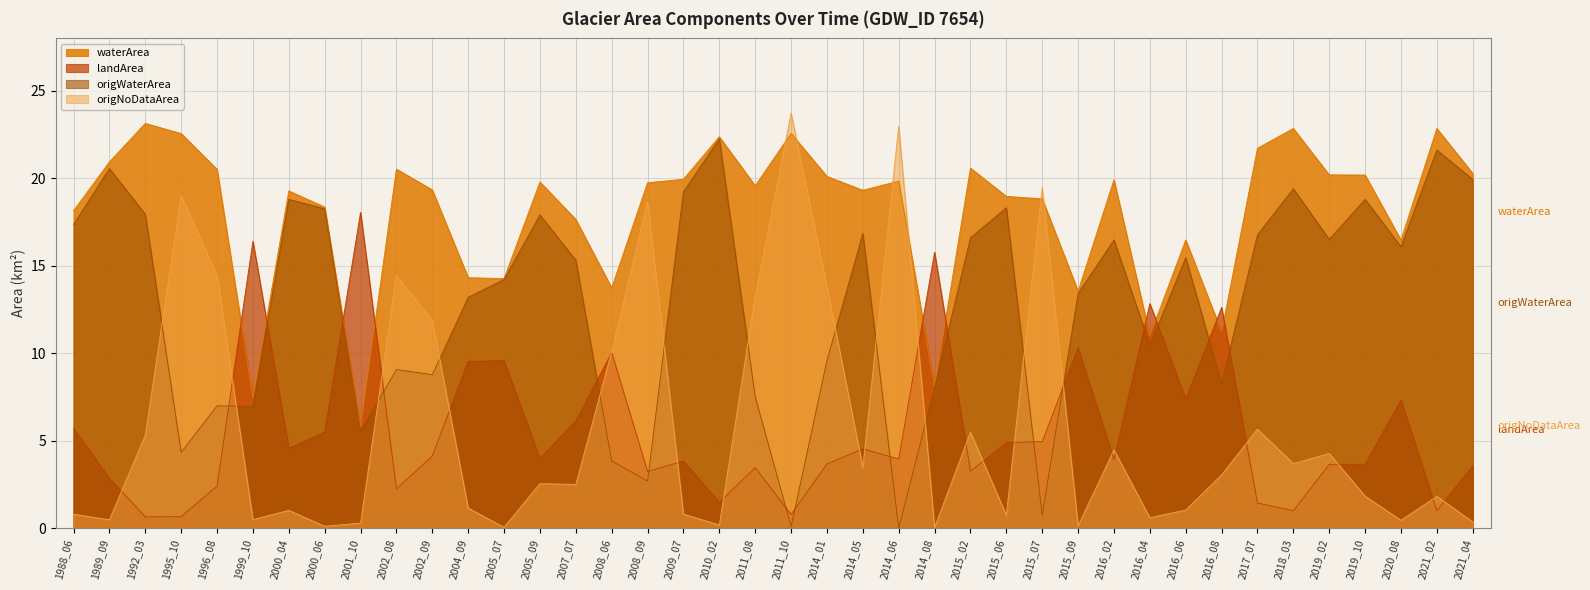

List the labels in order of origNoDataArea value, smallest first.

2014_08, 2005_07, 2000_06, 2015_09, 2010_02, 2001_10, 2021_04, 2020_08, 1989_09, 1999_10, 2016_04, 2015_06, 1988_06, 2009_07, 2000_04, 2016_06, 2004_09, 2021_02, 2019_10, 2007_07, 2005_09, 2016_08, 2014_05, 2018_03, 2019_02, 2016_02, 1992_03, 2015_02, 2017_07, 2008_06, 2002_09, 2011_08, 2014_01, 2002_08, 1996_08, 2008_09, 1995_10, 2015_07, 2014_06, 2011_10